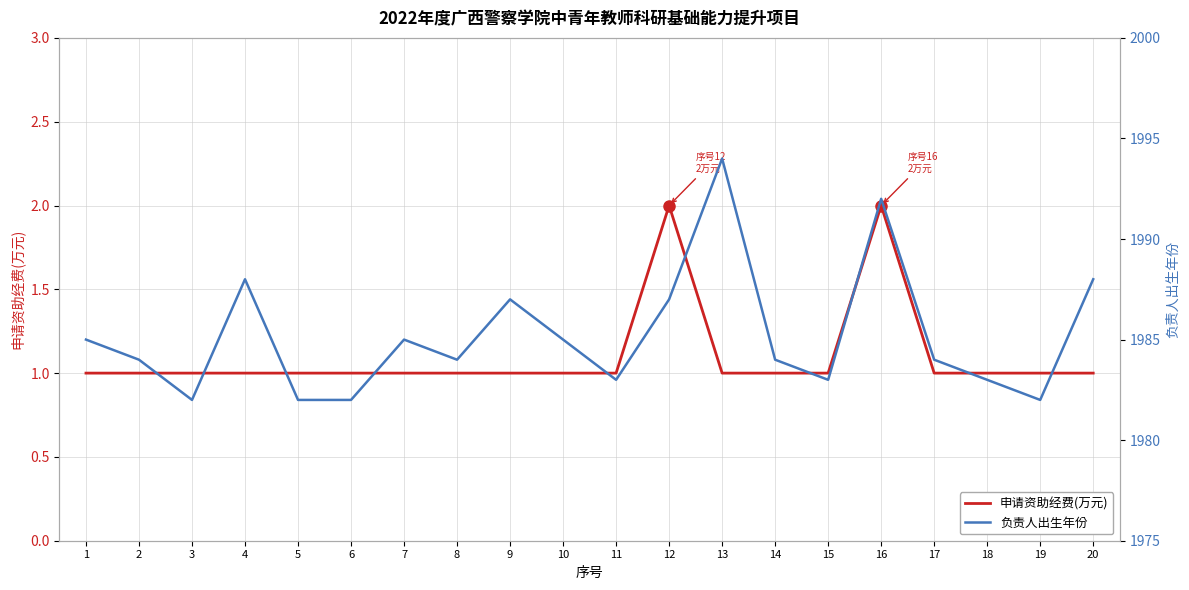

At which label is 负责人出生年份 closest to 1988?

4